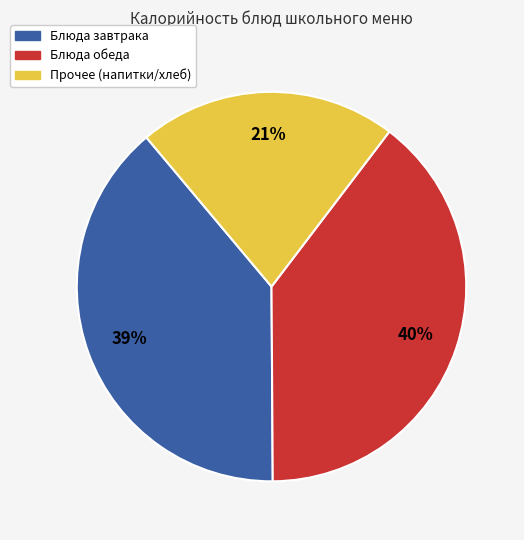

Is there a majority slice in this chart?

No